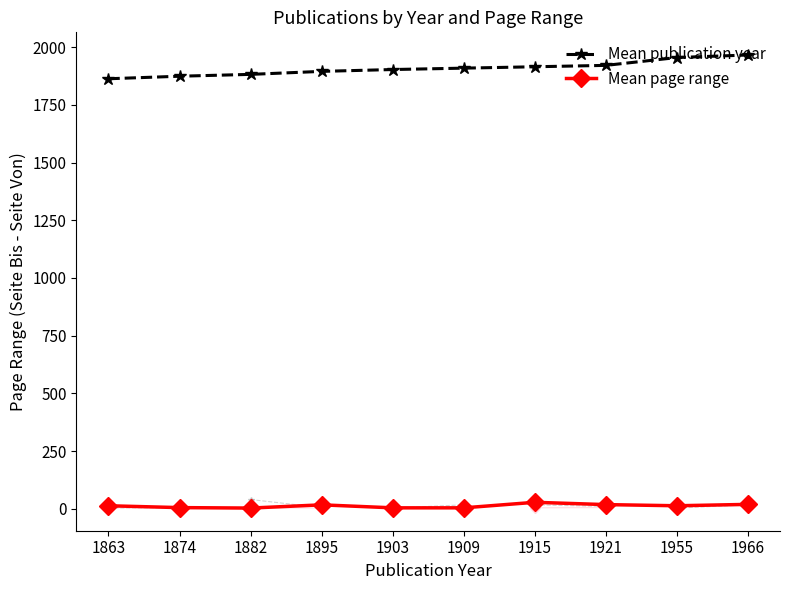

List the series in order of their peak value, highest first.

Mean publication year, Mean page range